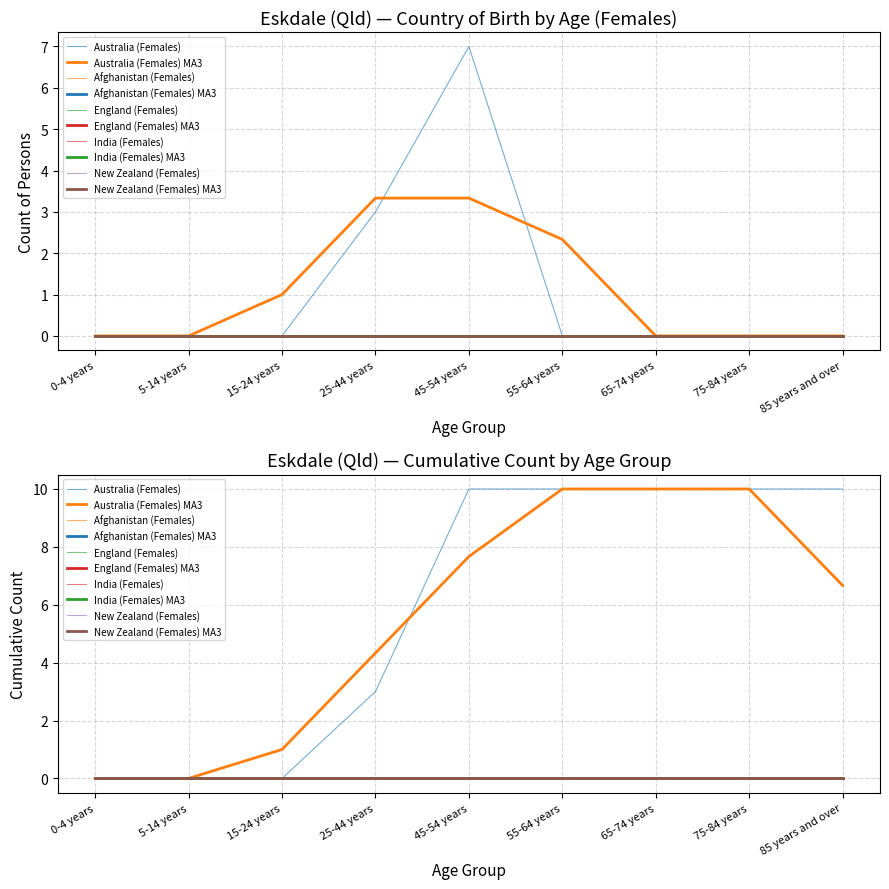

Between 8 and 2, which is larger?

8